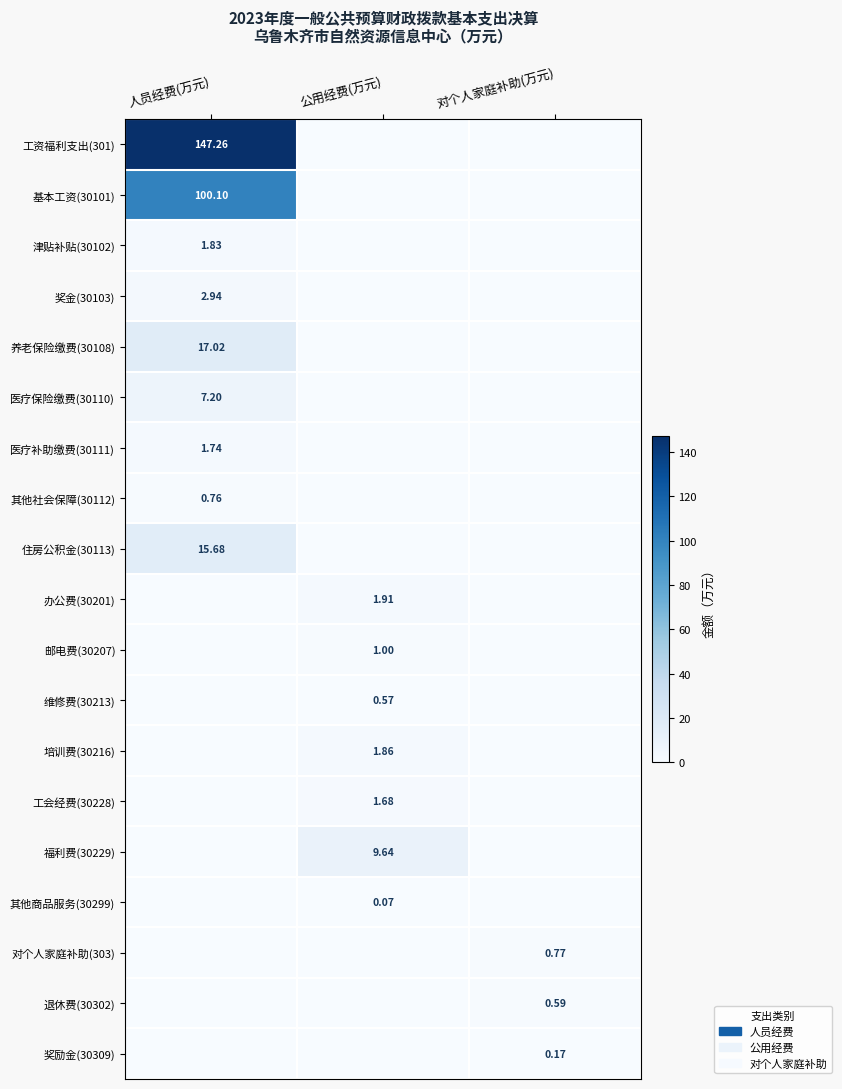

Is the value of 奖励金(30309) at 对个人家庭补助(万元) greater than the value of 奖金(30103) at 人员经费(万元)?

No